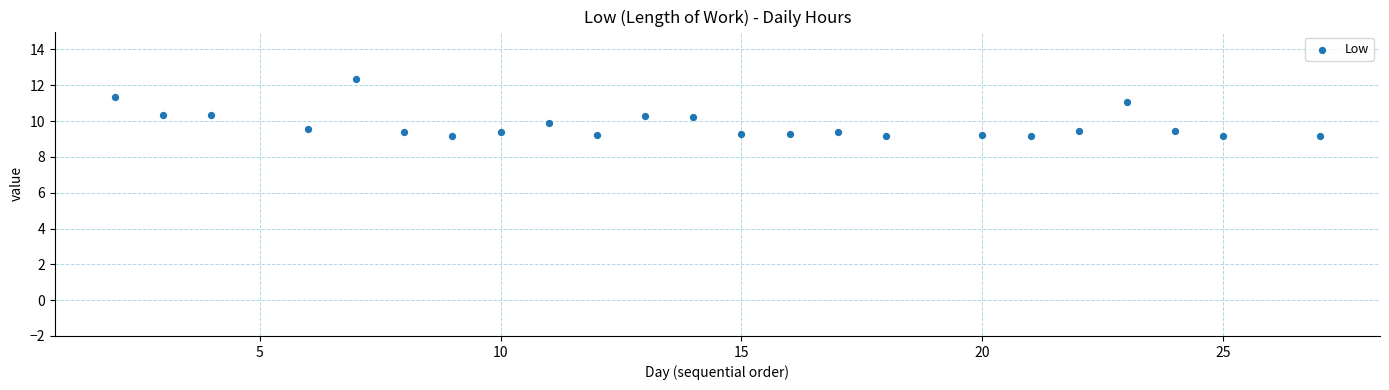

What is the range of X values (max minus min)?

25.0